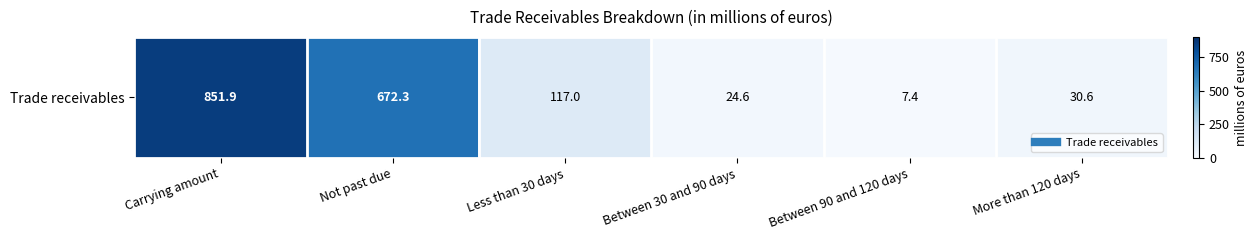

Reading left to right, extract all data points from this chart.

Carrying amount=851.9	Not past due=672.3	Less than 30 days=117.0	Between 30 and 90 days=24.6	Between 90 and 120 days=7.4	More than 120 days=30.6